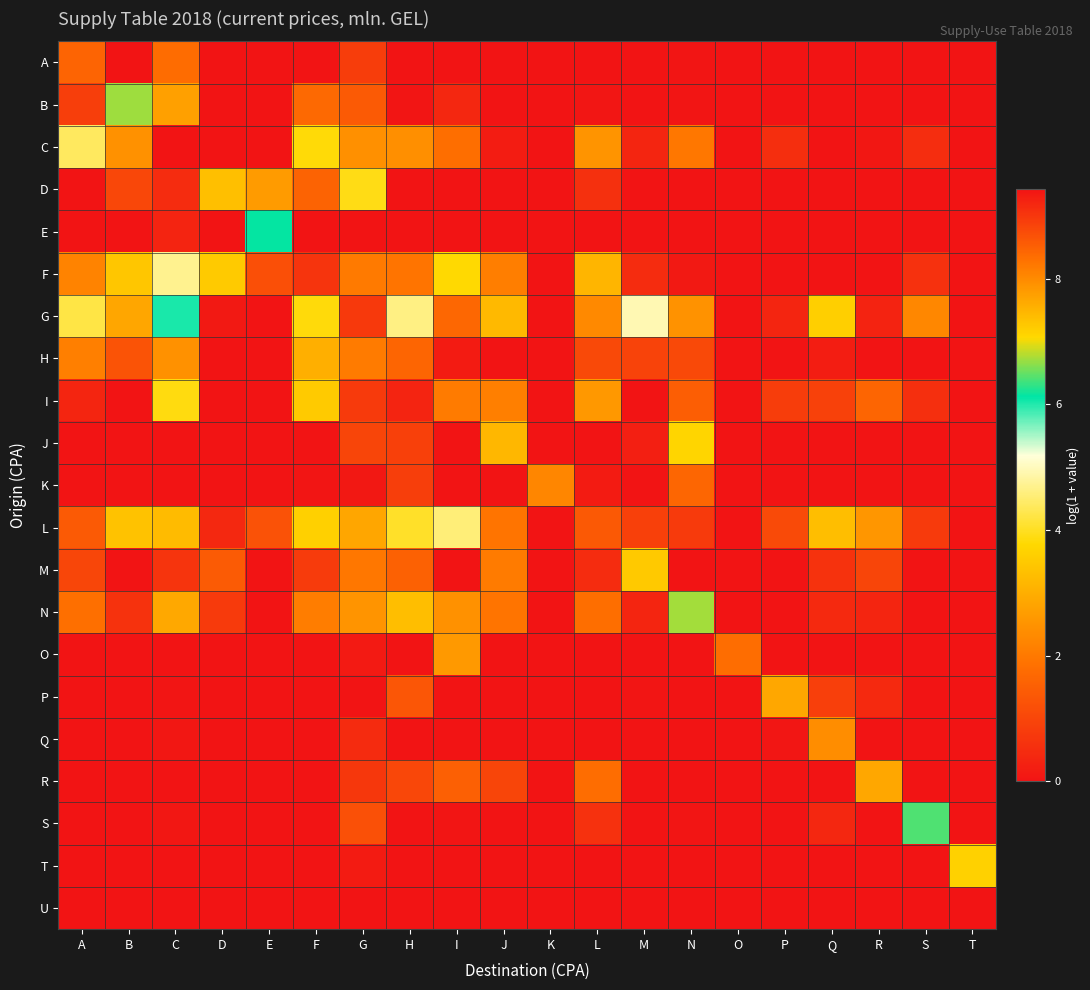

At how many categories does at least one series exceed 7?

15